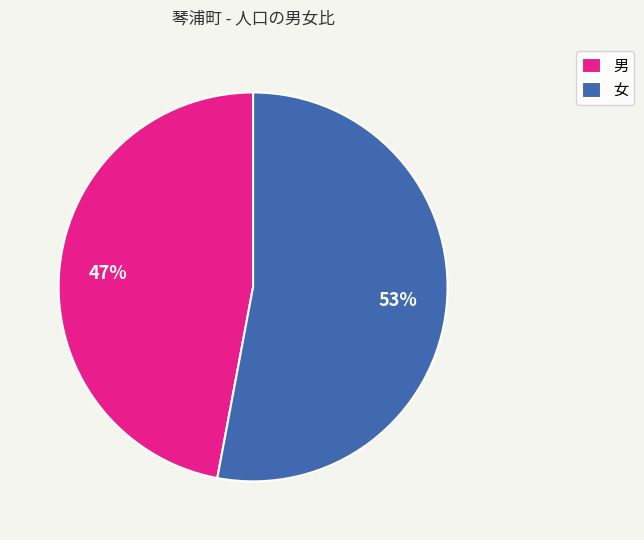

Is it true that 女 is 53% of the pie?

True